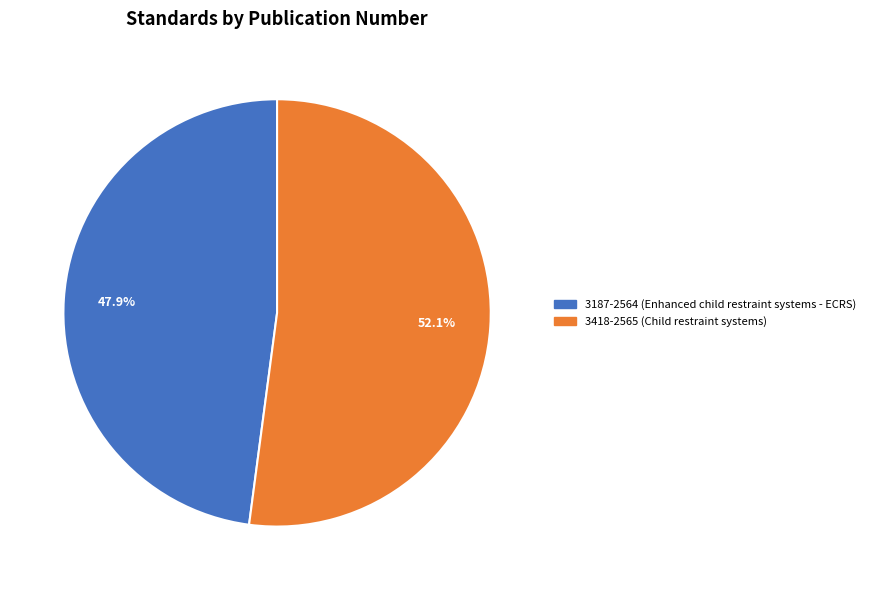

To the nearest percent, what is the combined percentage of 3418-2565 (Child restraint systems) and 3187-2564 (Enhanced child restraint systems - ECRS)?

100%